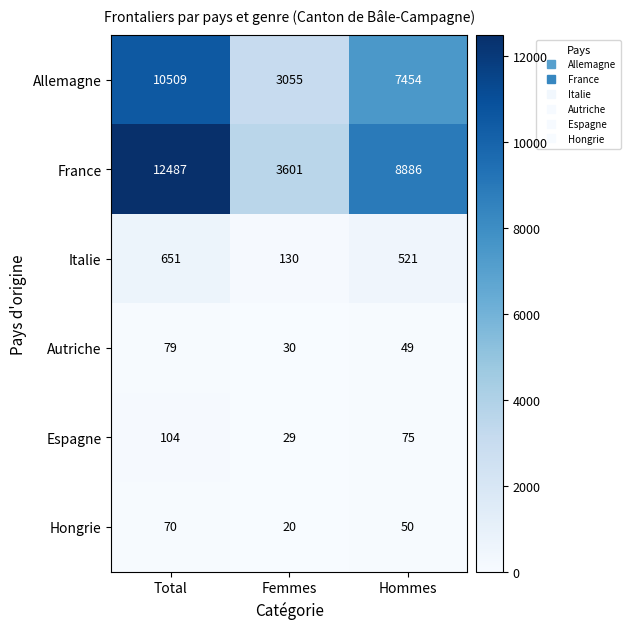

What is the difference between the maximum and minimum values in the Hongrie series?

50